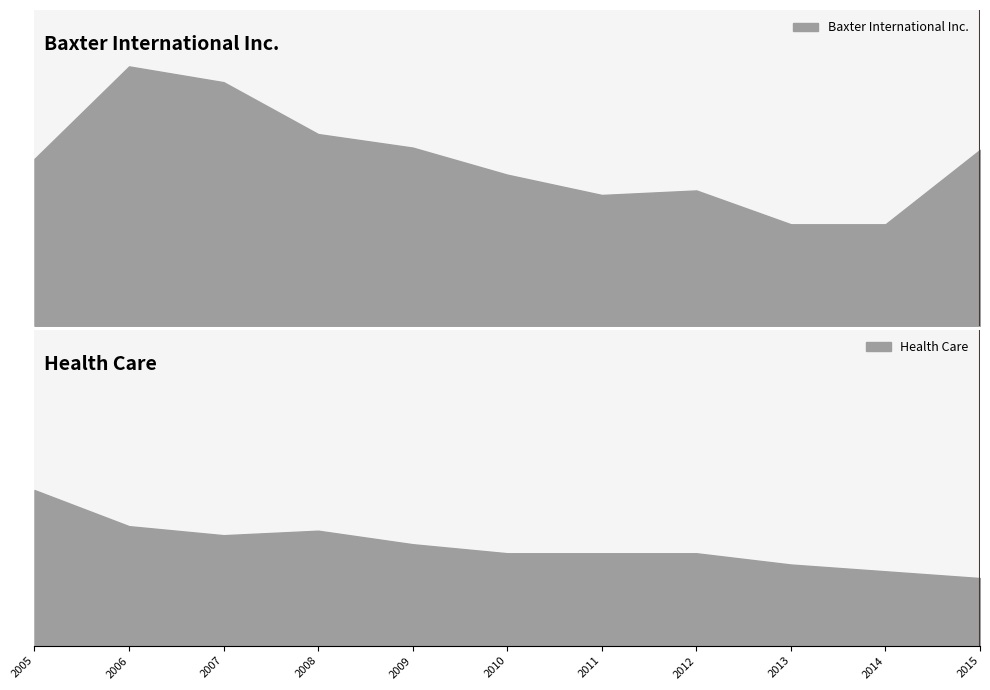

True or false: Health Care and Baxter International Inc. cross at least once.

False